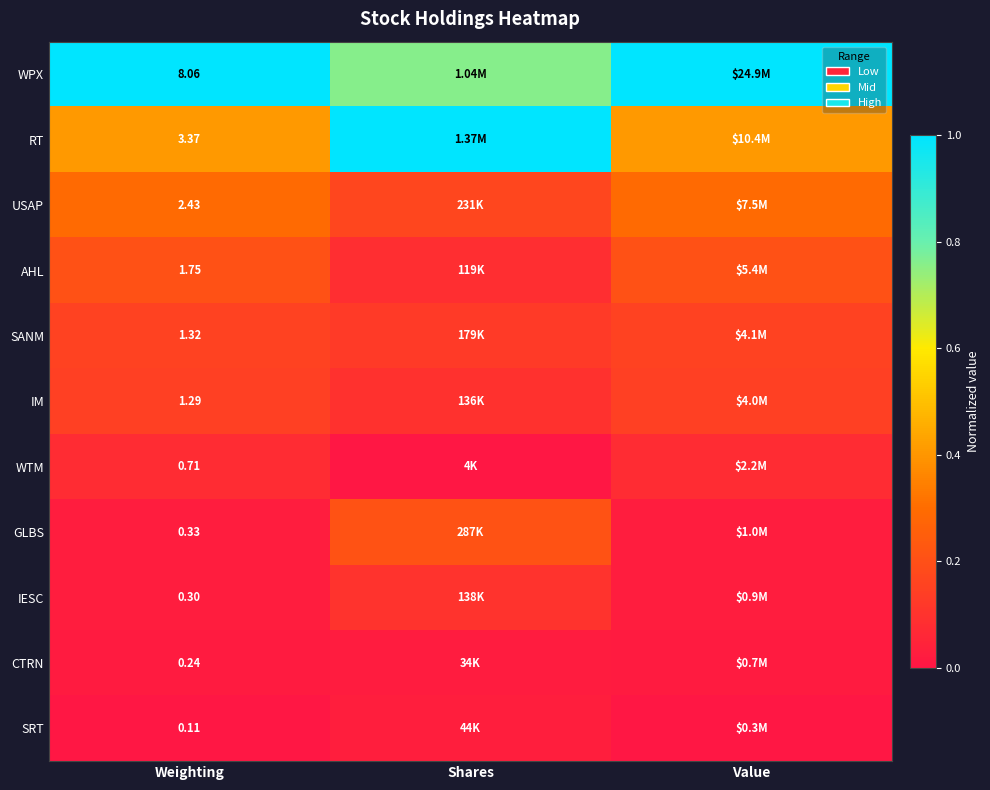

Count the IESC values in the range 0 to 1.

3